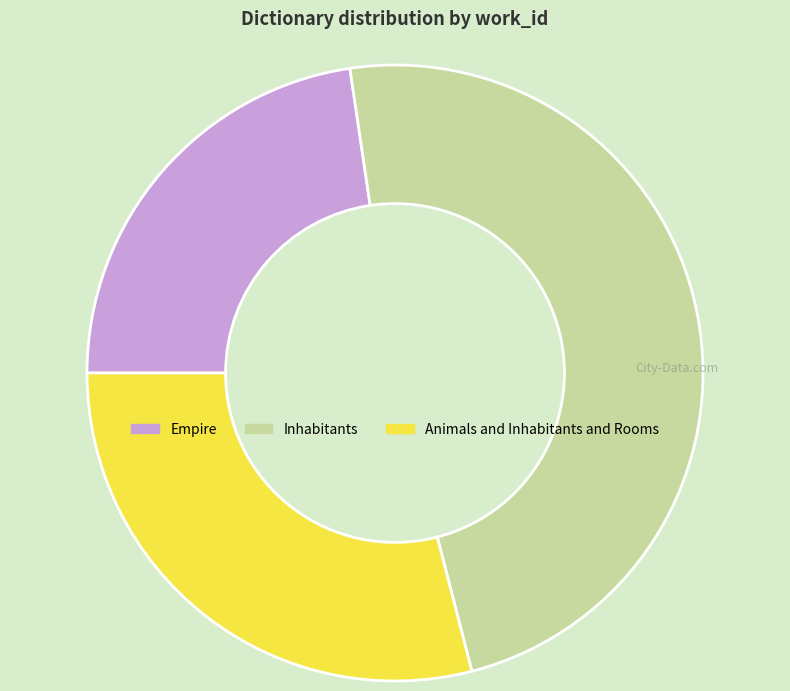

Does Empire account for over 50% of the chart?

No